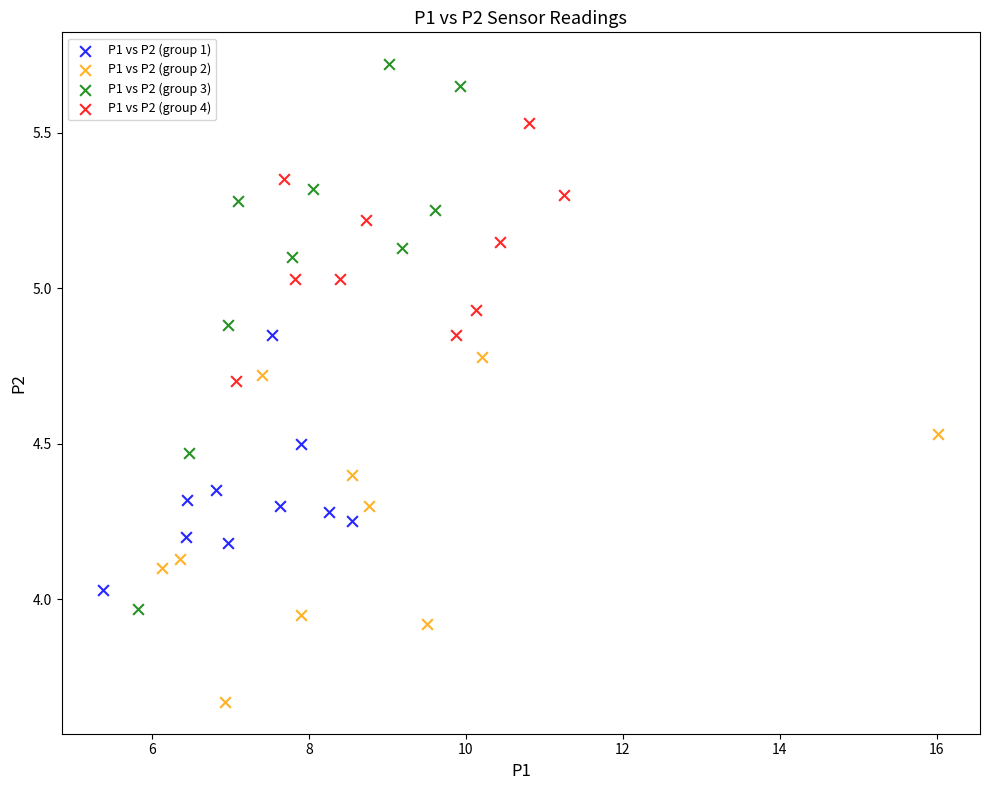

Which series contains the highest Y value?

P1 vs P2 (group 3)